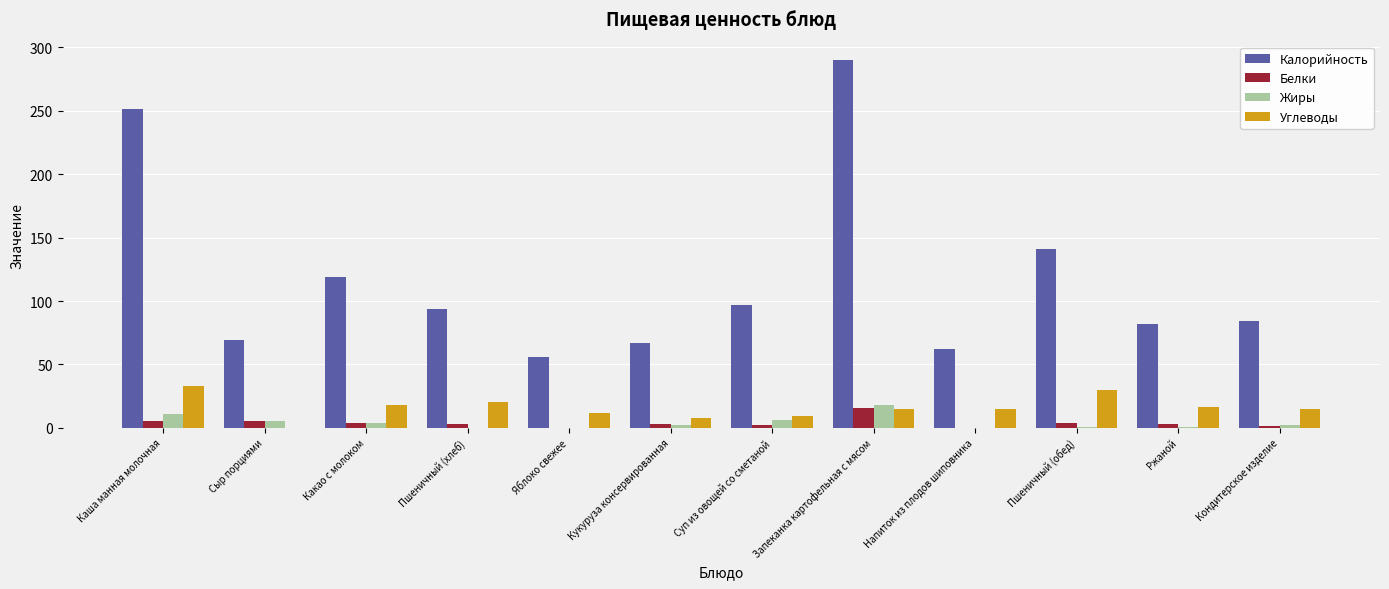

What is the sum of all Белки values?

46.2